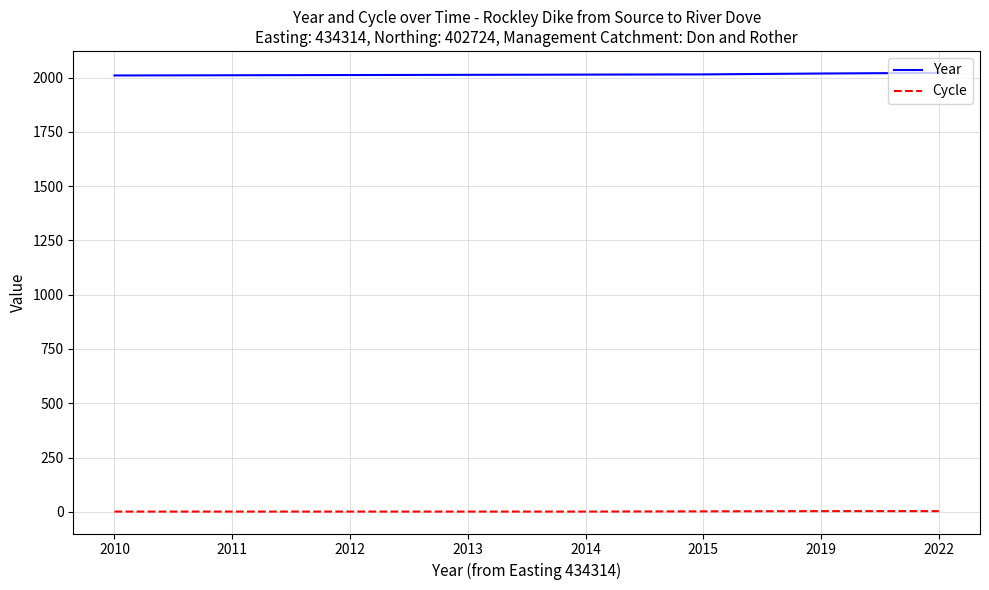

Is it true that Cycle equals 1 at 2011?

True